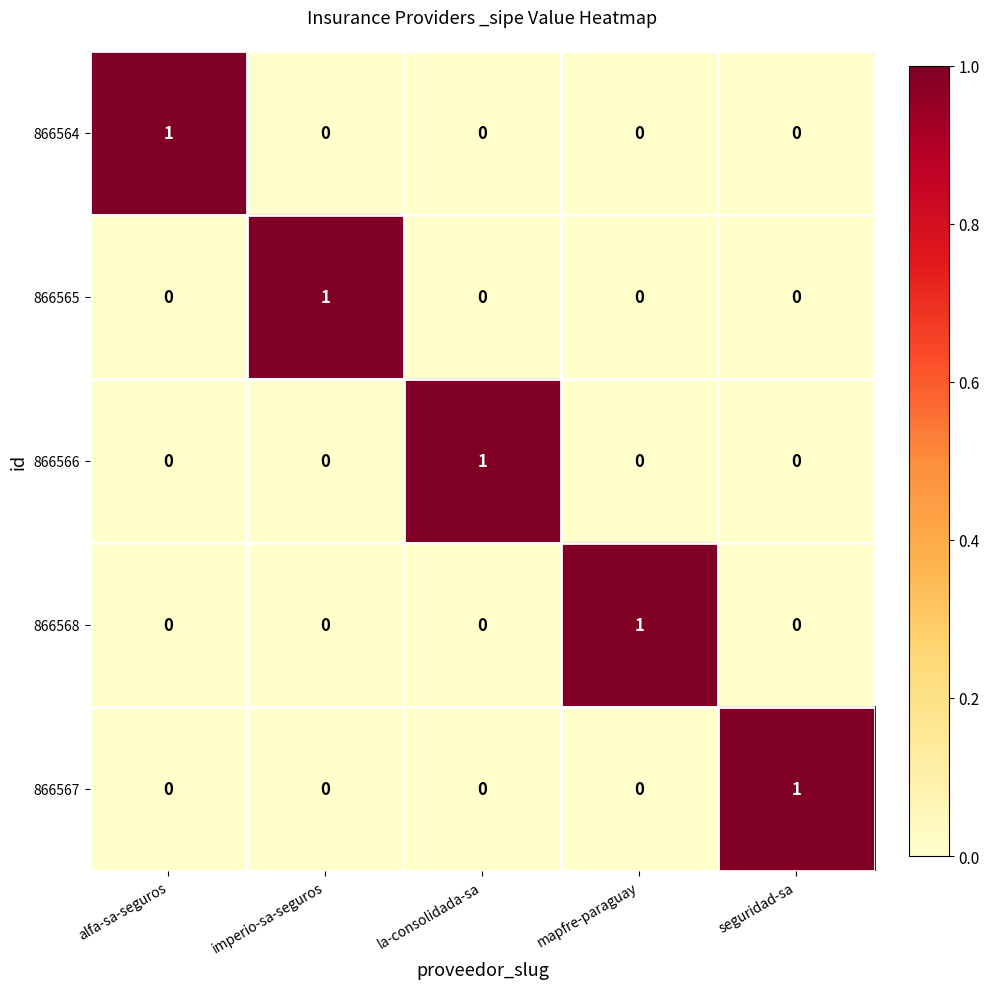

How many 866567 values are between 0 and 1?

5